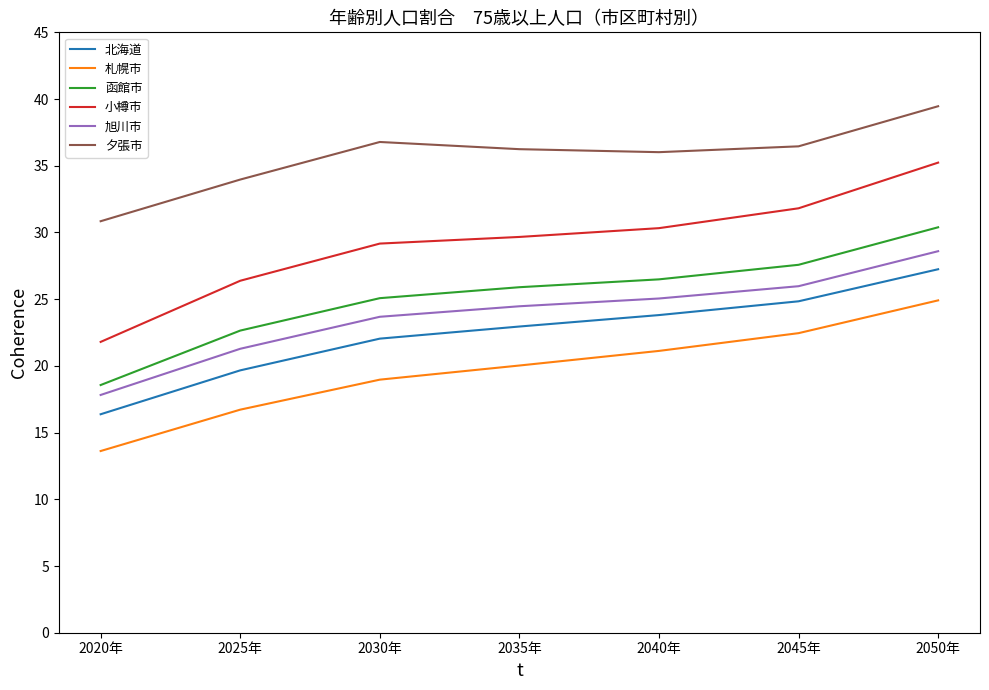

Is it true that 札幌市 equals 19.0 at 2030年?

True